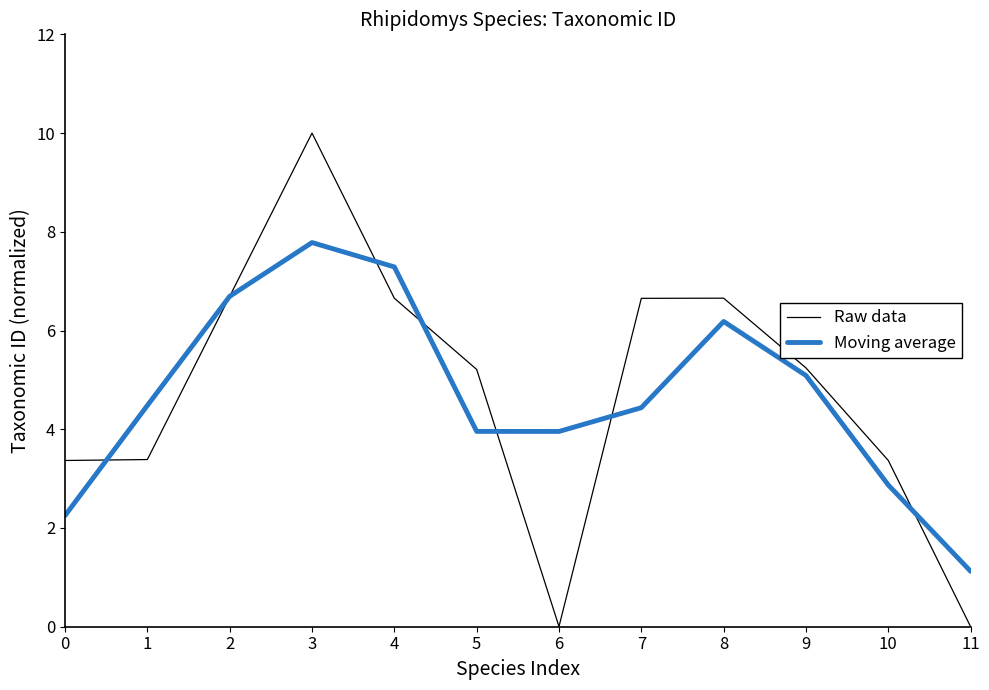

At which label does Moving average first exceed 4?

1